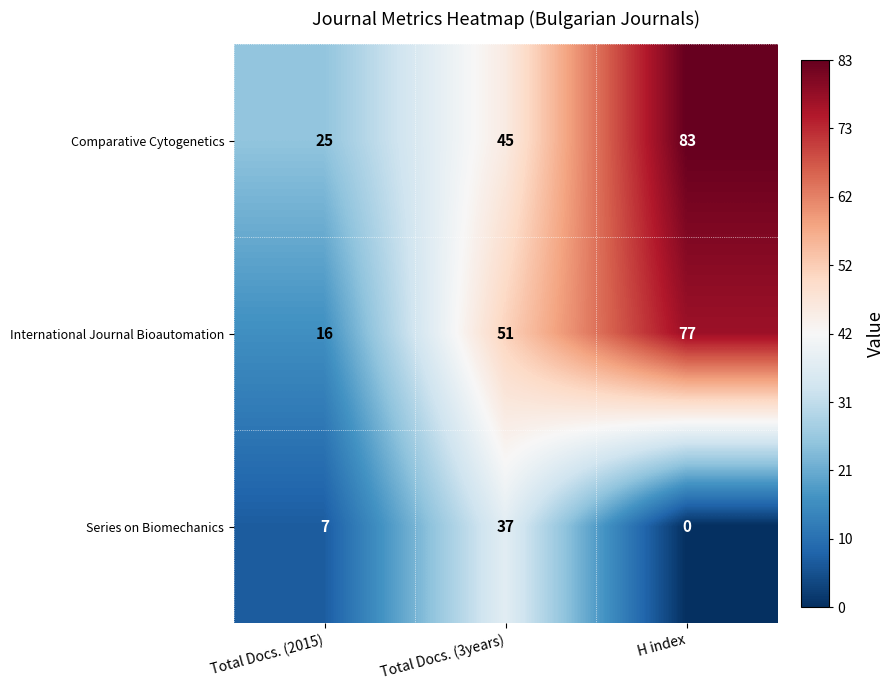

Which series changed the most between Total Docs. (2015) and H index?

International Journal Bioautomation